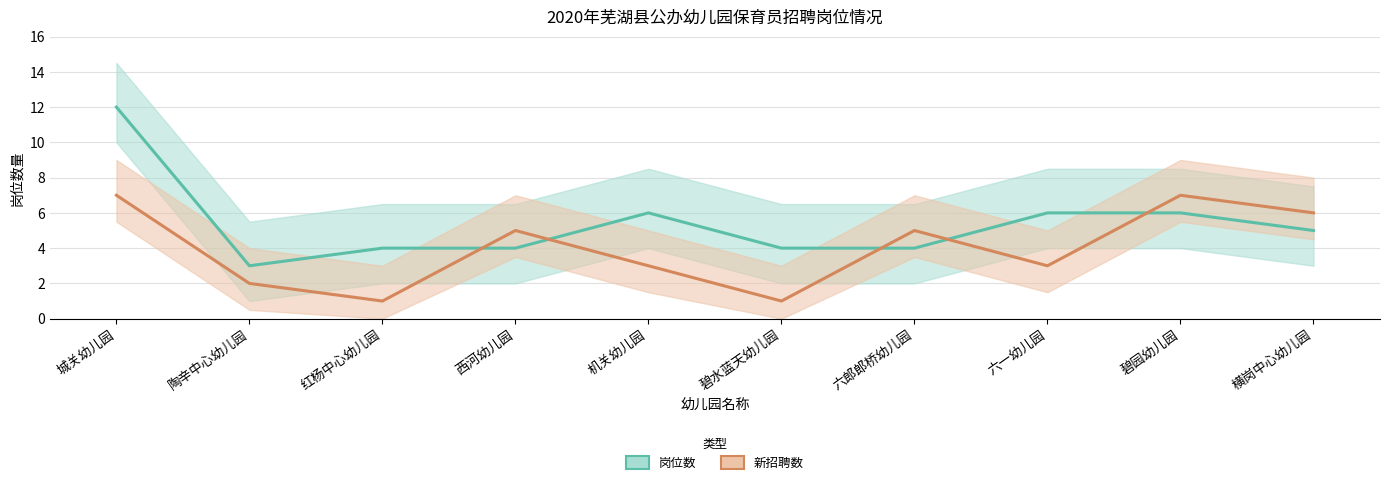

List the series in order of their peak value, lowest first.

新招聘数, 岗位数